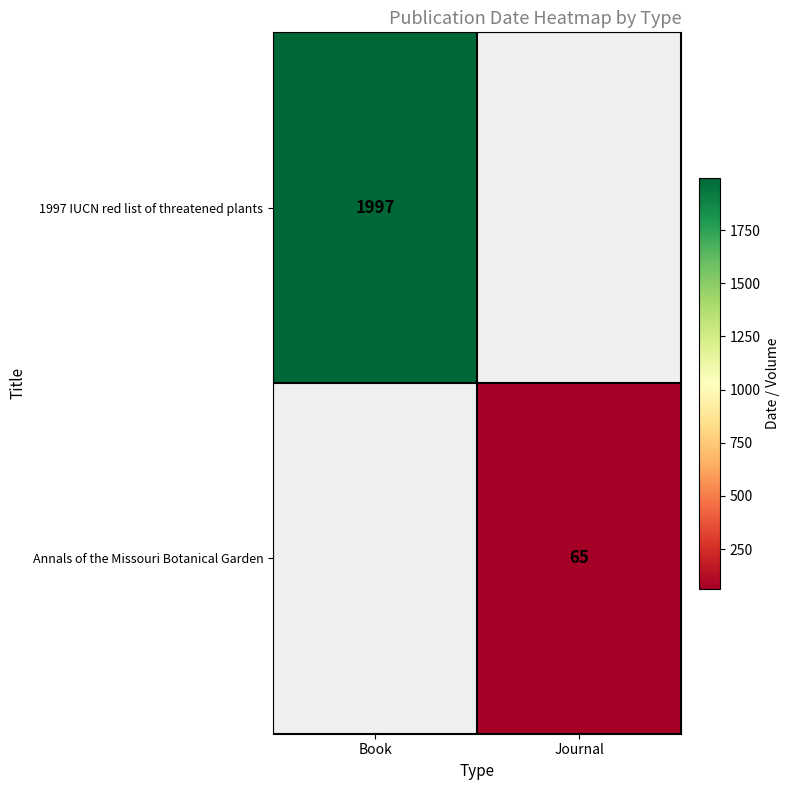

Is it true that 1997 IUCN red list of threatened plants equals 1997.0 at Book?

True